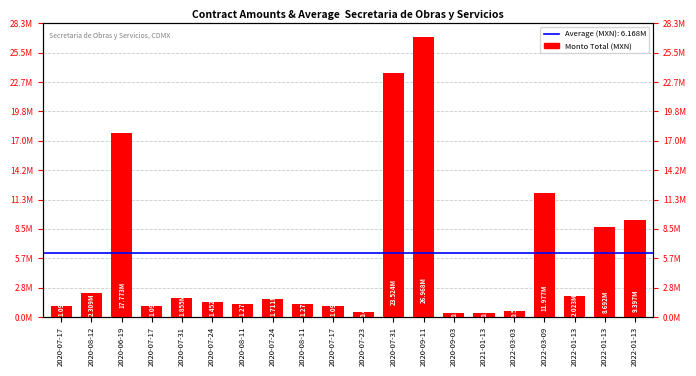

Between 2020-07-31 and 2020-07-17, which is larger?

2020-07-31